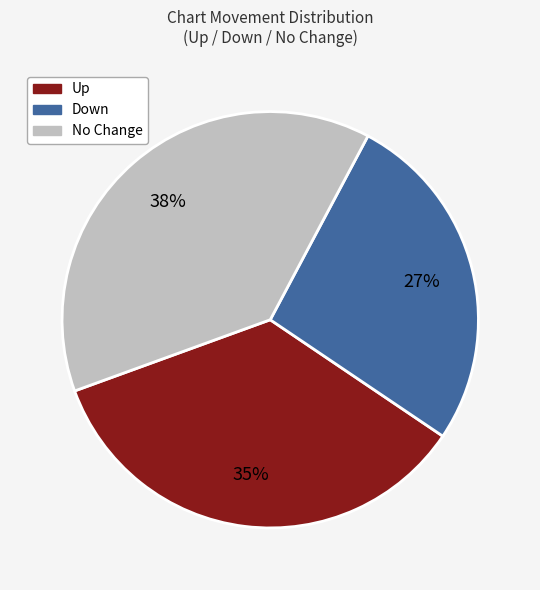

To the nearest percent, what is the average slice percentage?

33%